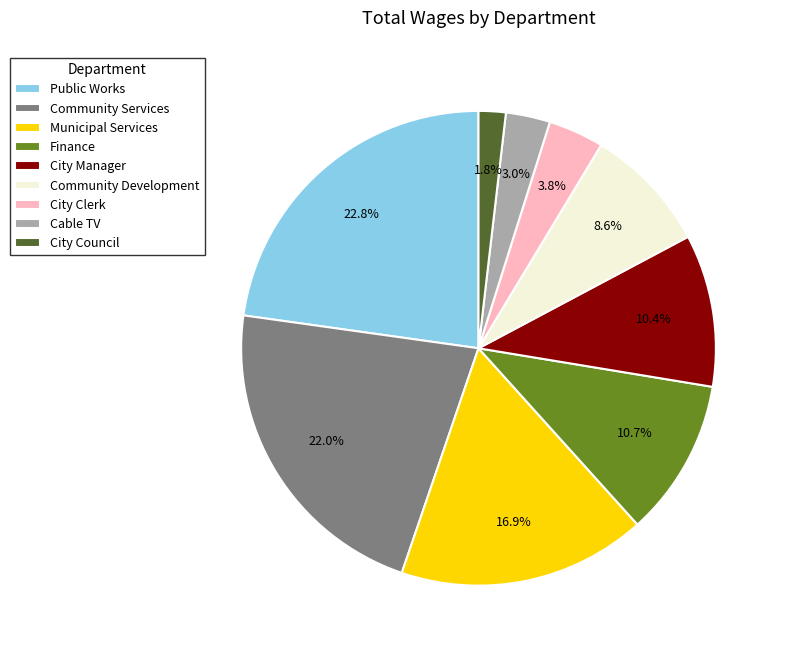

What portion of the pie excludes Finance?

89.3%